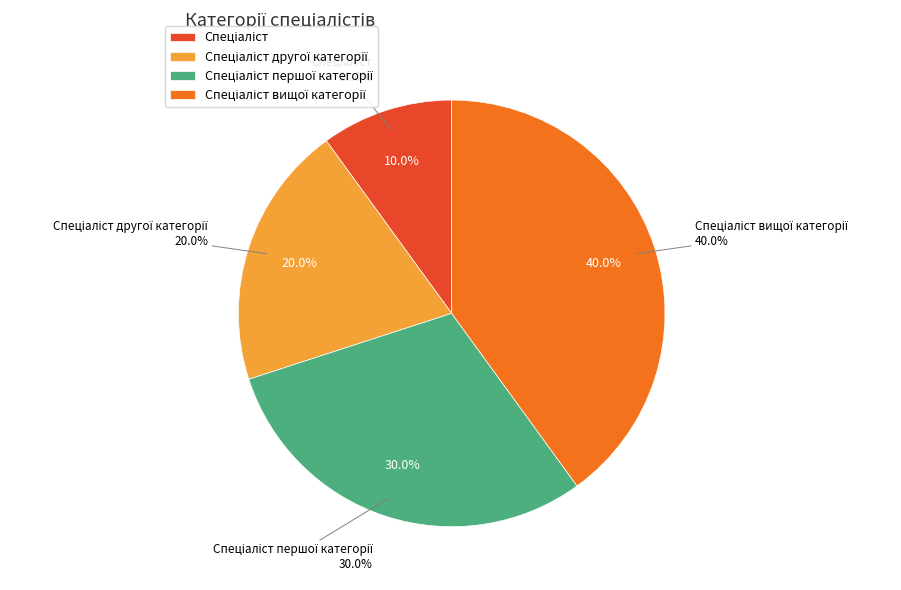

To the nearest percent, what percentage of the pie is Спеціаліст вищої категорії?

40%